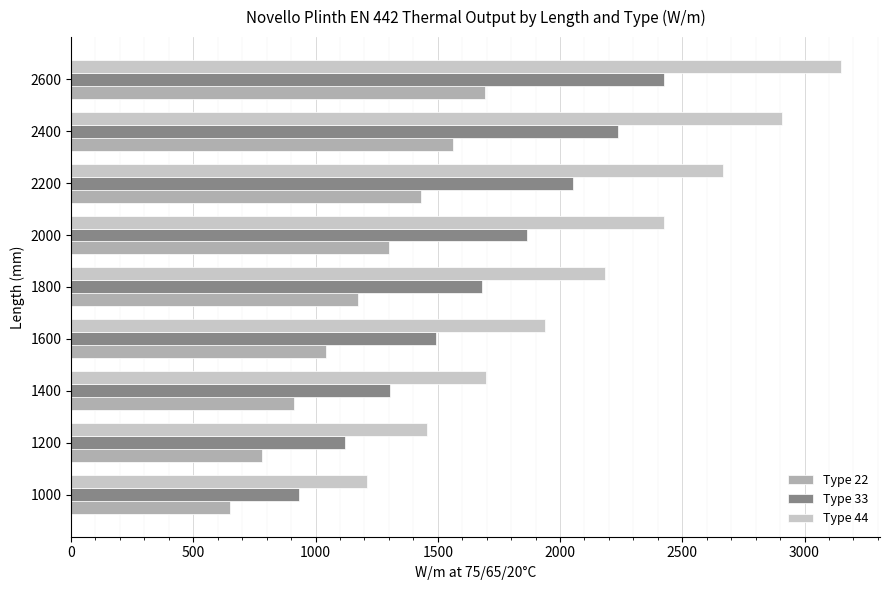

At 1000, list the series in order from largest to smallest.

Type 44, Type 33, Type 22